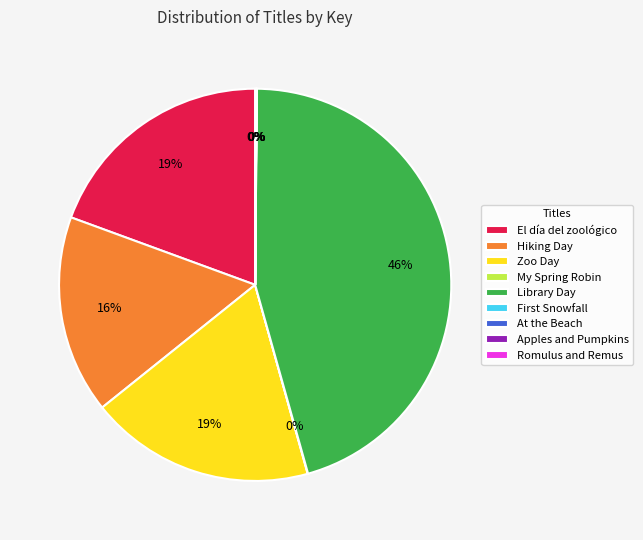

Is there a majority slice in this chart?

No